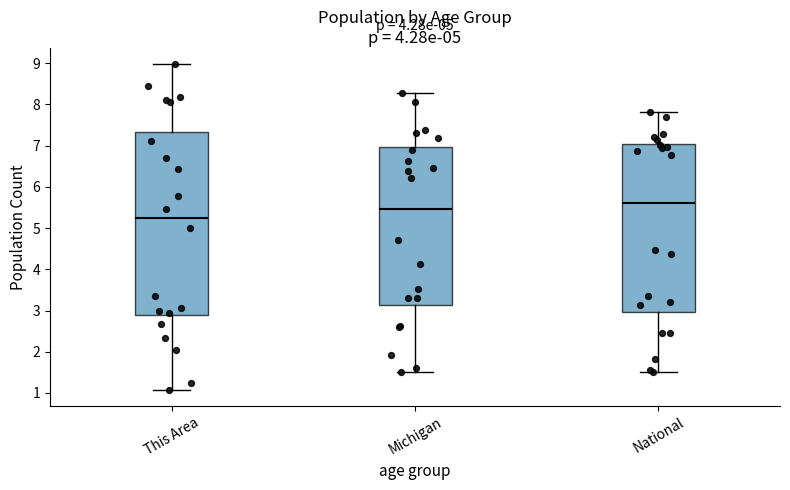

Where is the upper edge of the box for National on the y-axis? The values are not printed on the chart, so give them approximately, as read against the axis.

7.0